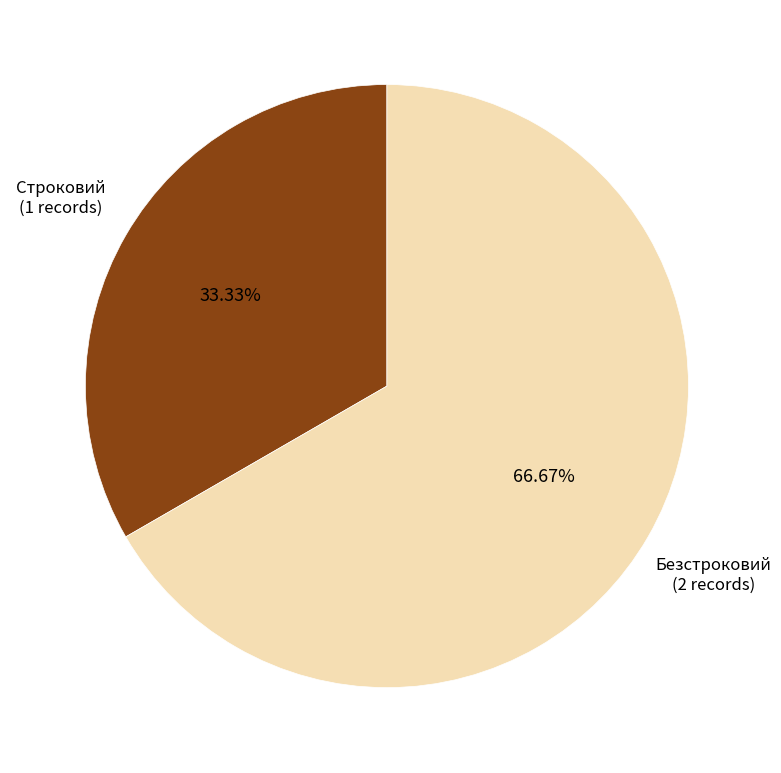

Is there a majority slice in this chart?

Yes